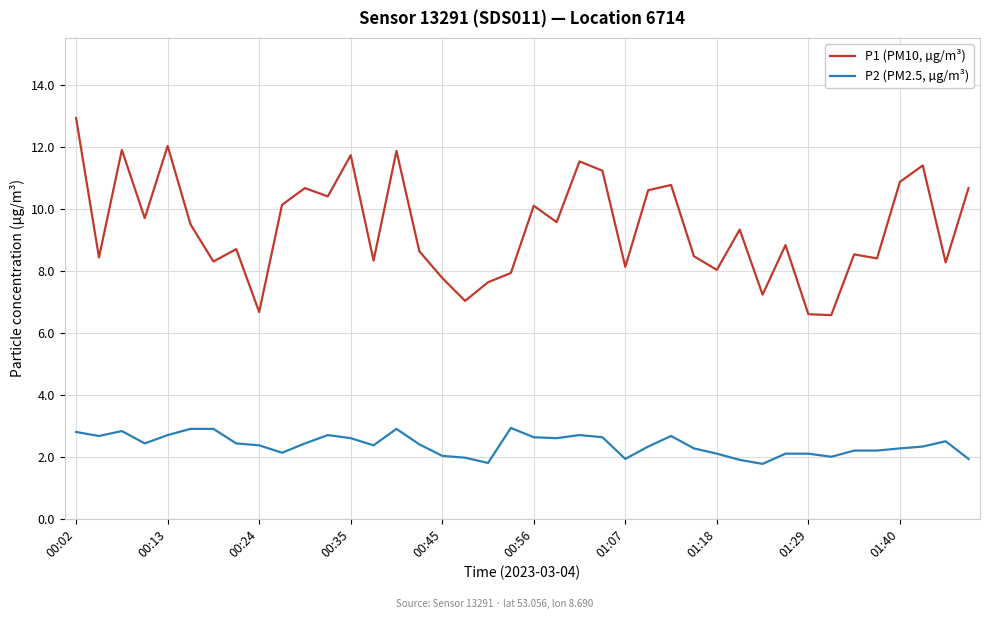

List the series in order of their peak value, lowest first.

P2 (PM2.5, µg/m³), P1 (PM10, µg/m³)